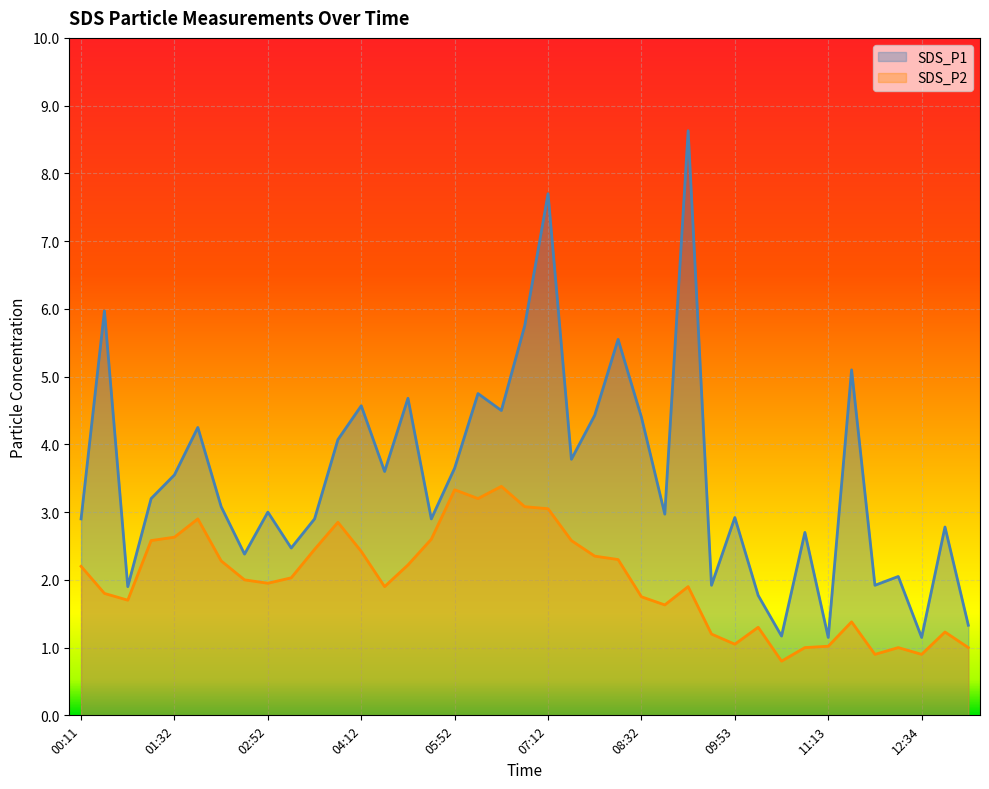

What is the value of the SDS_P2 point at the 7th from the left?

2.3